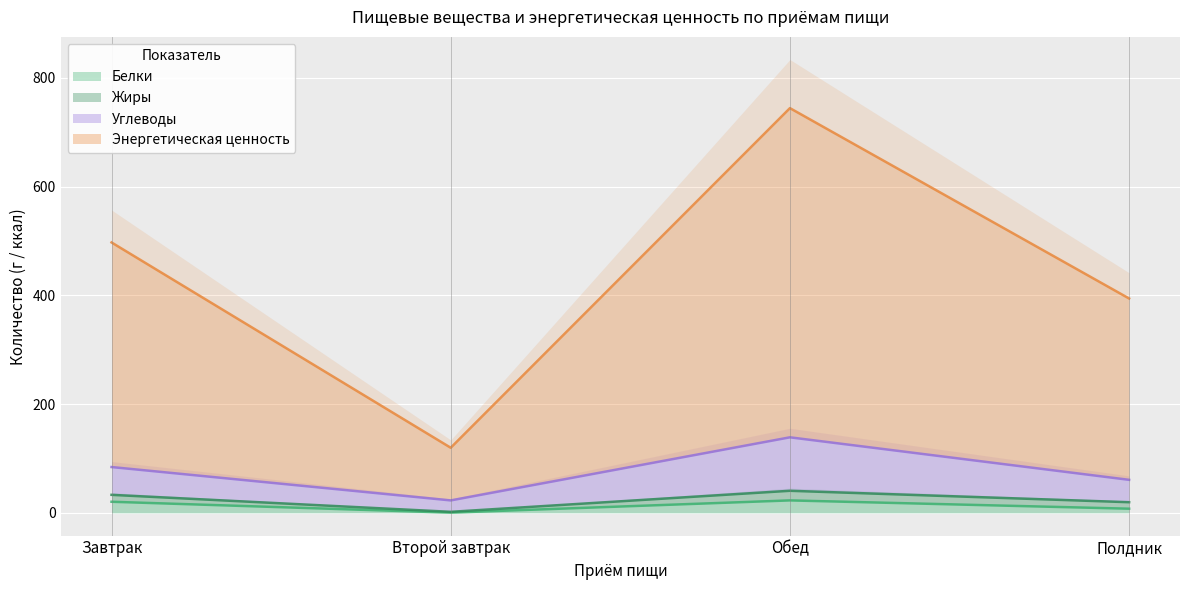

True or false: Белки and Энергетическая ценность cross at least once.

False